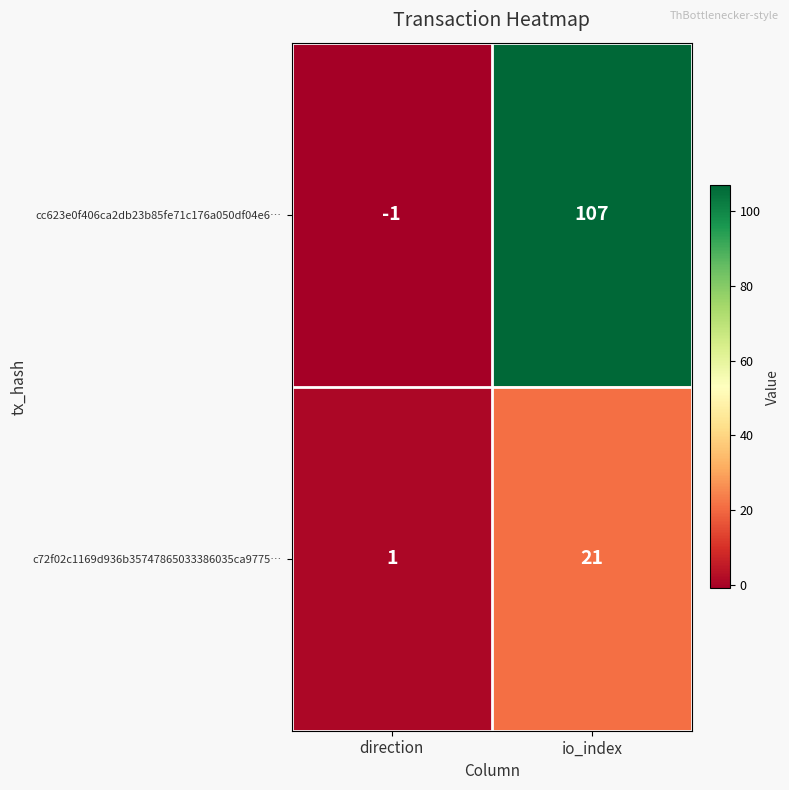

What is the sum of the c72f02c1169d936b35747865033386035ca9775… values at direction and io_index?

22